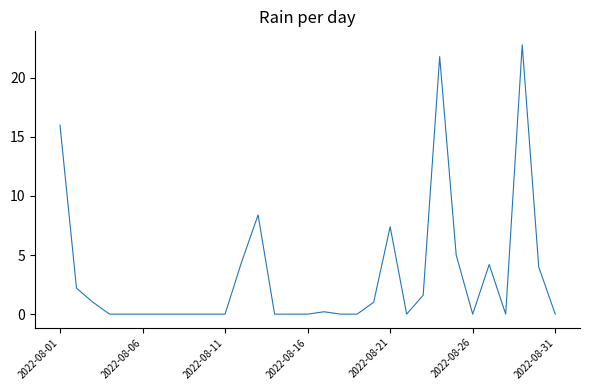

What is the difference between the maximum and minimum values?

22.8